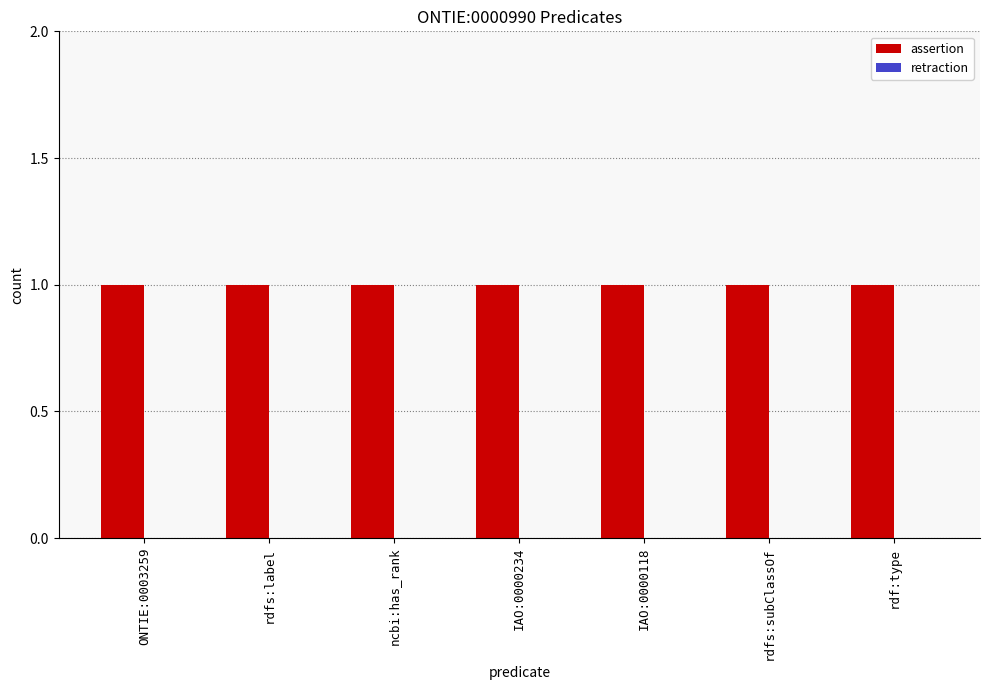

Is the value of assertion at ncbi:has_rank greater than the value of retraction at rdfs:label?

Yes